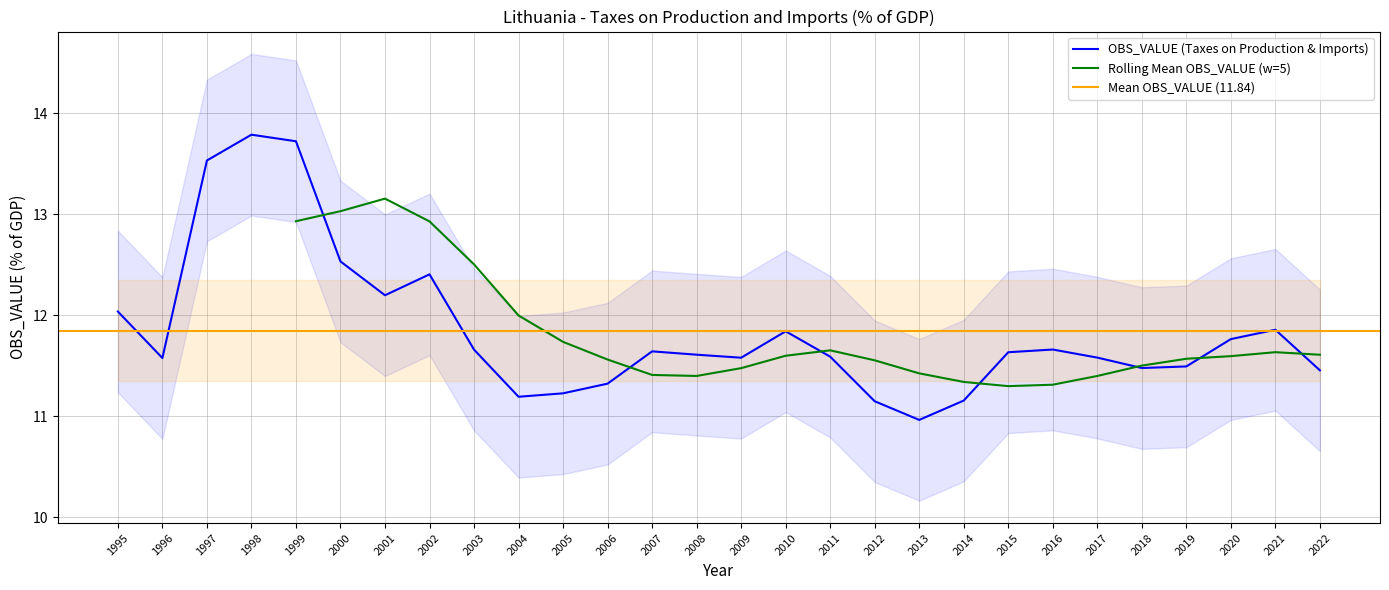

What is the maximum value shown in the chart?

13.8